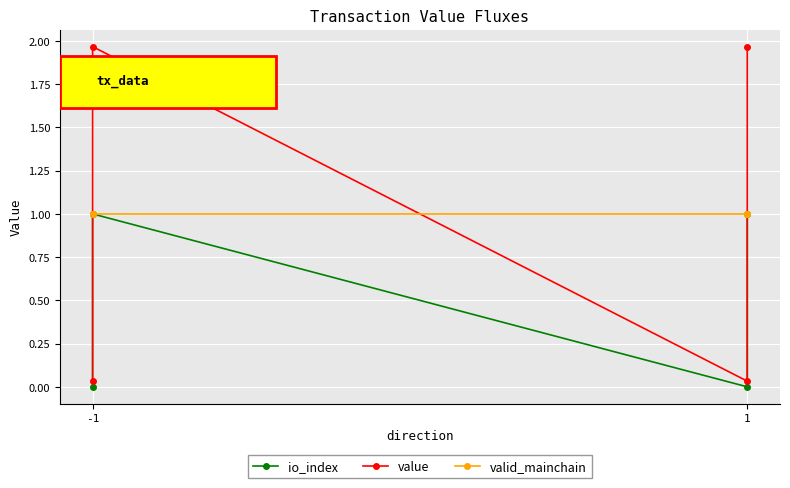

Is it true that value equals 0.0 at -1?

True